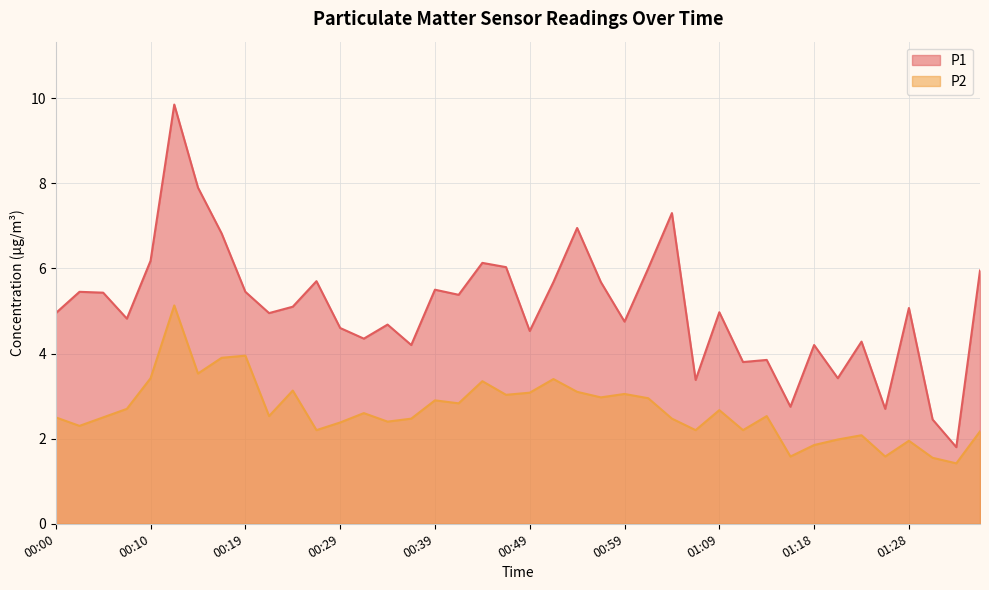

Reading right to left, what are all the values shown in this chart?

P1: 01:36=6.0	01:33=1.8	01:31=2.5	01:28=5.1	01:26=2.7	01:23=4.3	01:21=3.4	01:18=4.2	01:16=2.8	01:13=3.9	01:11=3.8	01:09=5.0	01:06=3.4	01:04=7.3	01:01=6.0	00:59=4.8	00:56=5.7	00:54=7.0	00:51=5.7	00:49=4.5	00:46=6.0	00:44=6.1	00:41=5.4	00:39=5.5	00:37=4.2	00:34=4.7	00:32=4.3	00:29=4.6	00:27=5.7	00:24=5.1	00:22=5.0	00:19=5.5	00:17=6.8	00:15=7.9	00:12=9.8	00:10=6.2	00:07=4.8	00:05=5.4	00:02=5.5	00:00=5.0
P2: 01:36=2.2	01:33=1.4	01:31=1.6	01:28=1.9	01:26=1.6	01:23=2.1	01:21=2.0	01:18=1.9	01:16=1.6	01:13=2.5	01:11=2.2	01:09=2.7	01:06=2.2	01:04=2.5	01:01=3.0	00:59=3.0	00:56=3.0	00:54=3.1	00:51=3.4	00:49=3.1	00:46=3.0	00:44=3.4	00:41=2.8	00:39=2.9	00:37=2.5	00:34=2.4	00:32=2.6	00:29=2.4	00:27=2.2	00:24=3.1	00:22=2.5	00:19=4.0	00:17=3.9	00:15=3.5	00:12=5.1	00:10=3.4	00:07=2.7	00:05=2.5	00:02=2.3	00:00=2.5